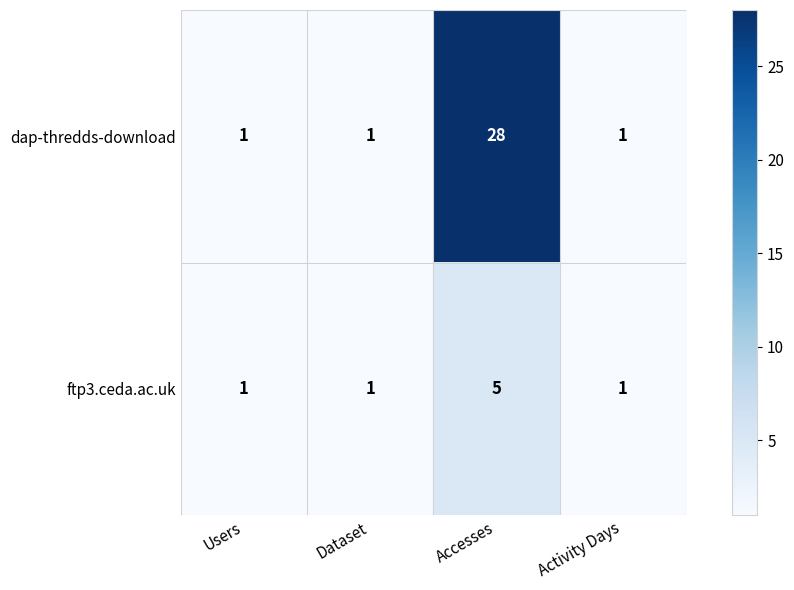

What is the average value of the dap-thredds-download series?

8